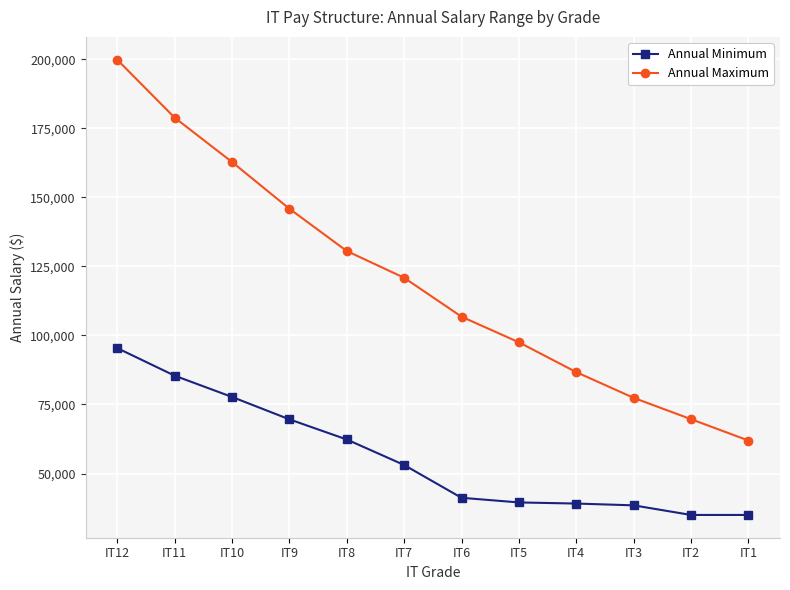

What is the total value across all series at IT10?

240552